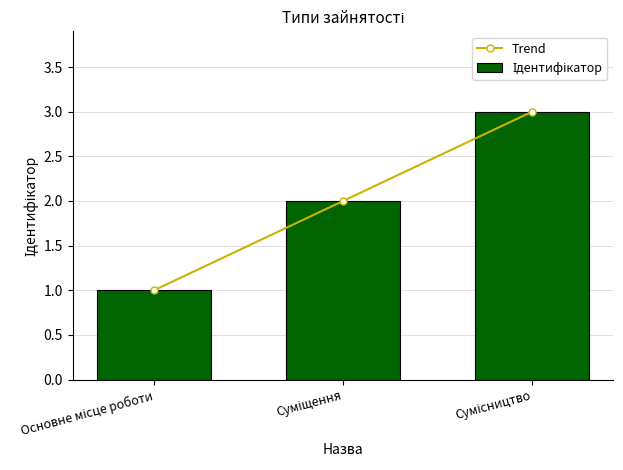

Which series has the largest total across all categories?

Trend